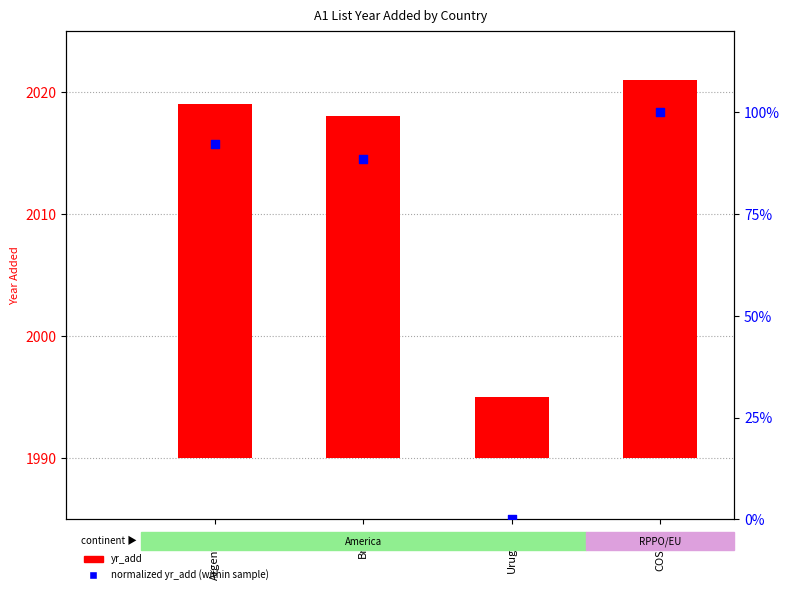

Which series has the largest total across all categories?

yr_add